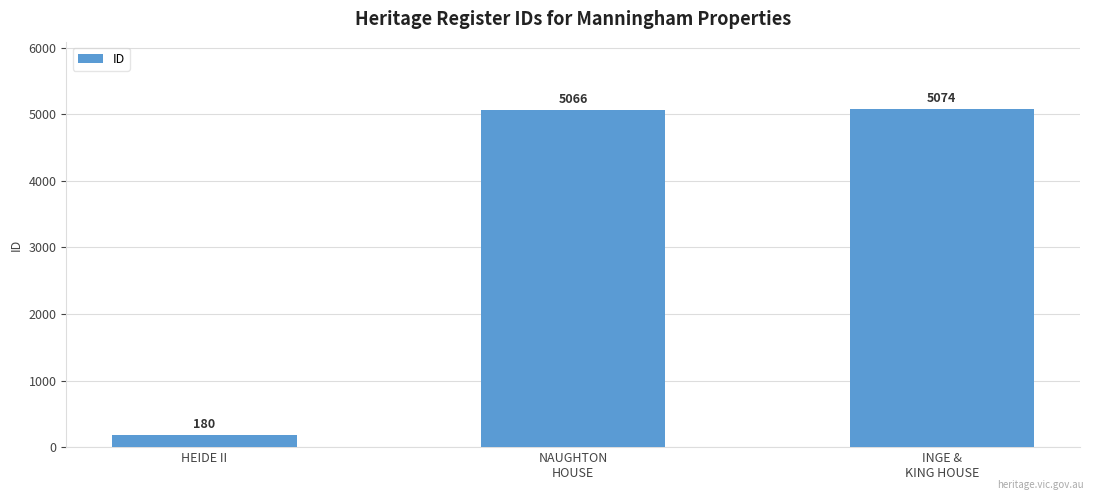

Which category has the lowest value across all series?

HEIDE II